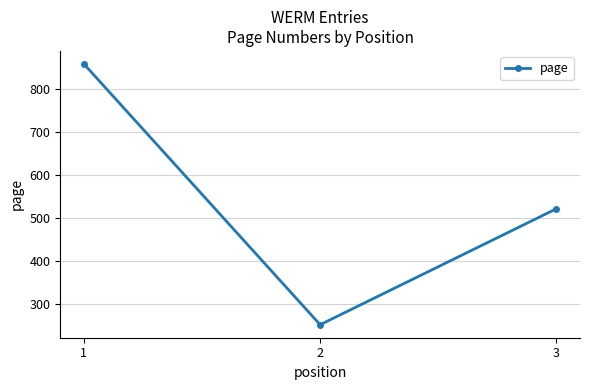

How many distinct data groups are displayed?

1